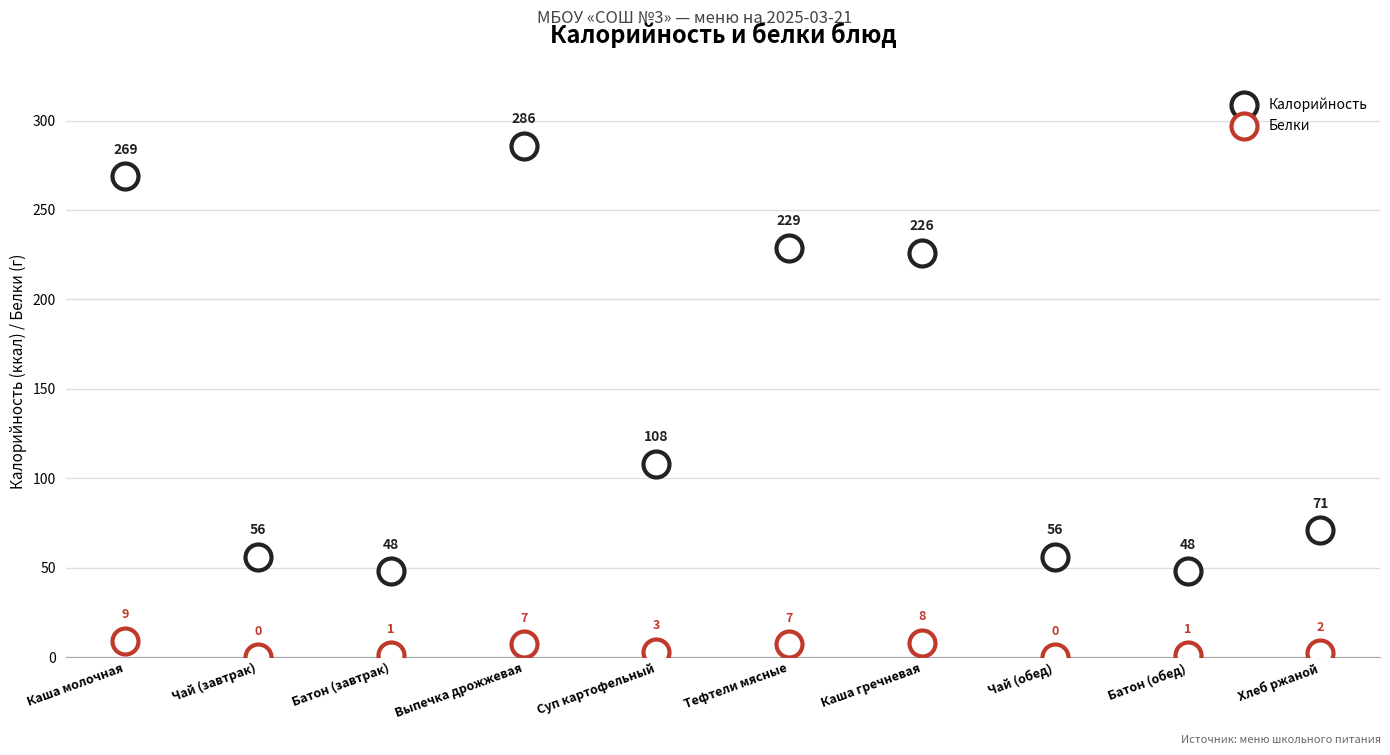

How many data points are displayed?

20